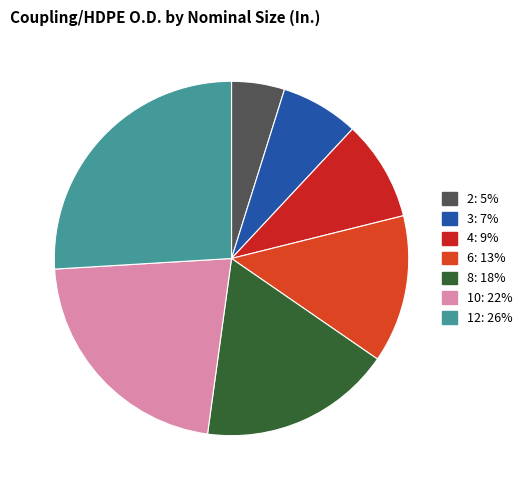

Approximately how many times larger is the value at 8 compared to 10?

0.8